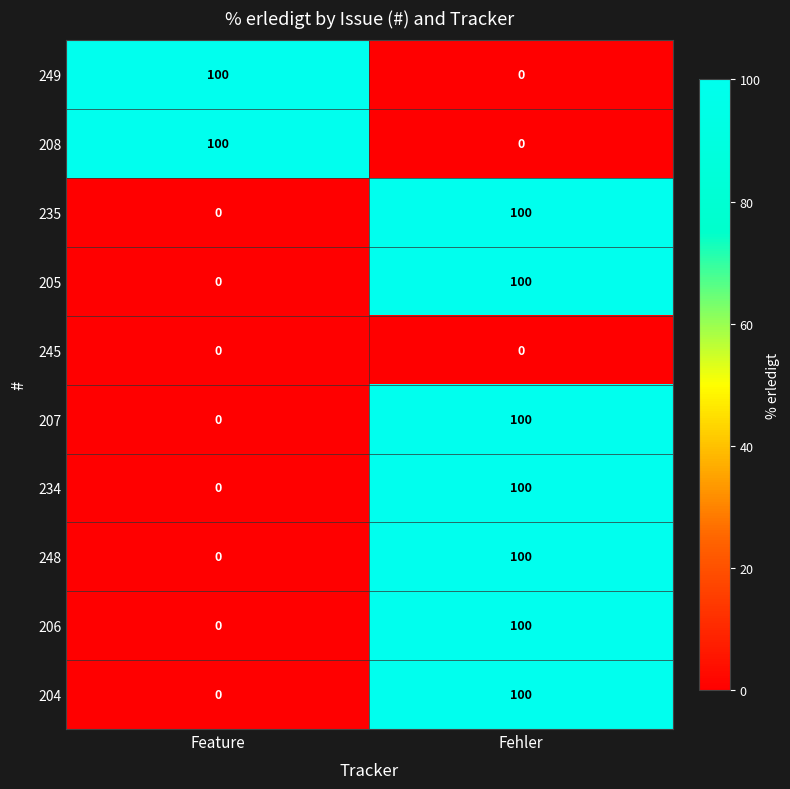

Reading left to right, list all the values displayed in this chart.

249: 100	0
208: 100	0
235: 0	100
205: 0	100
245: 0	0
207: 0	100
234: 0	100
248: 0	100
206: 0	100
204: 0	100